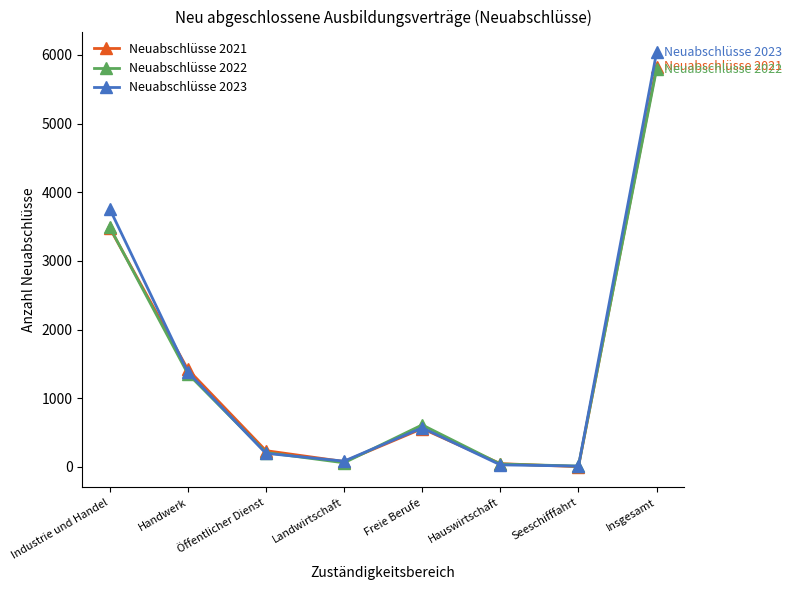

At which category is the sum across all series the highest?

Insgesamt